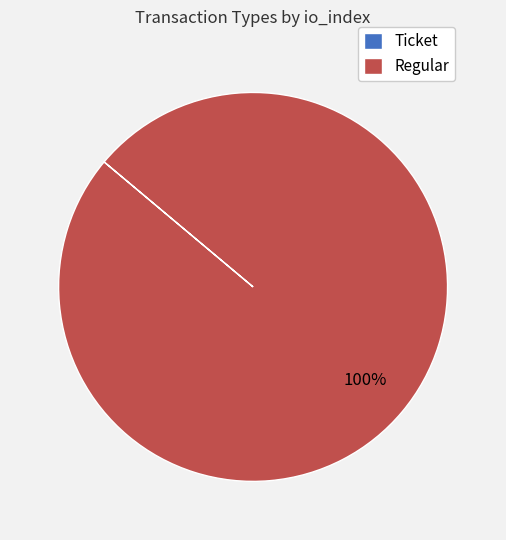

To the nearest percent, what is the average slice percentage?

50%